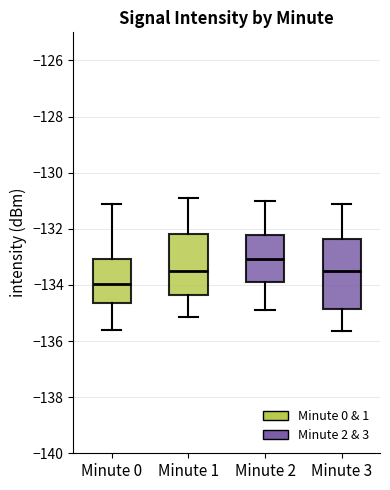

Where is the upper edge of the box for Minute 1 on the y-axis? The values are not printed on the chart, so give them approximately, as read against the axis.

-132.2